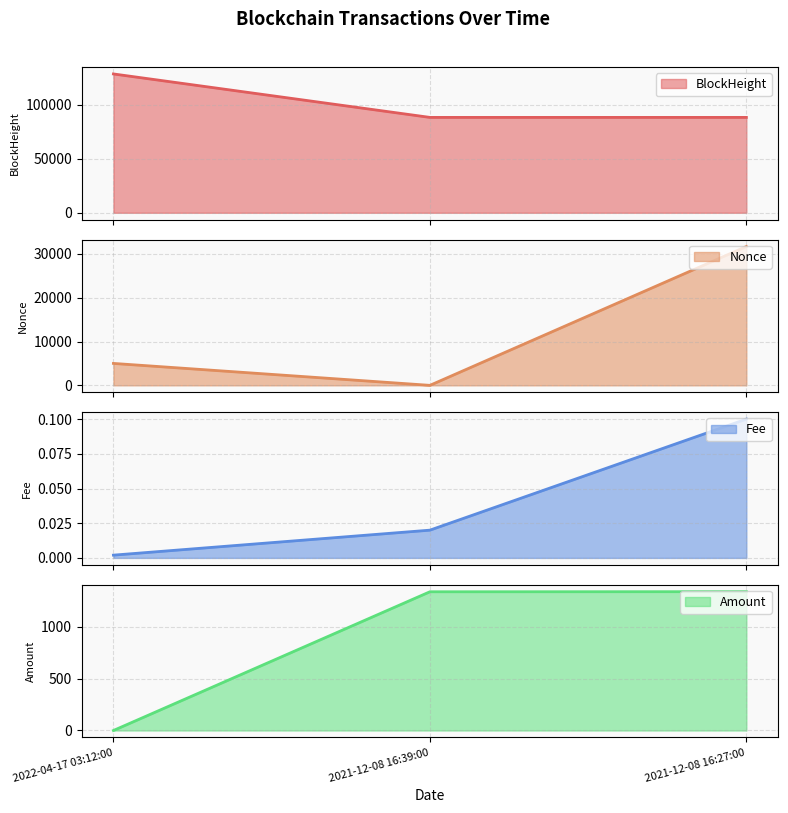

List the series in order of their peak value, lowest first.

Fee, Amount, Nonce, BlockHeight